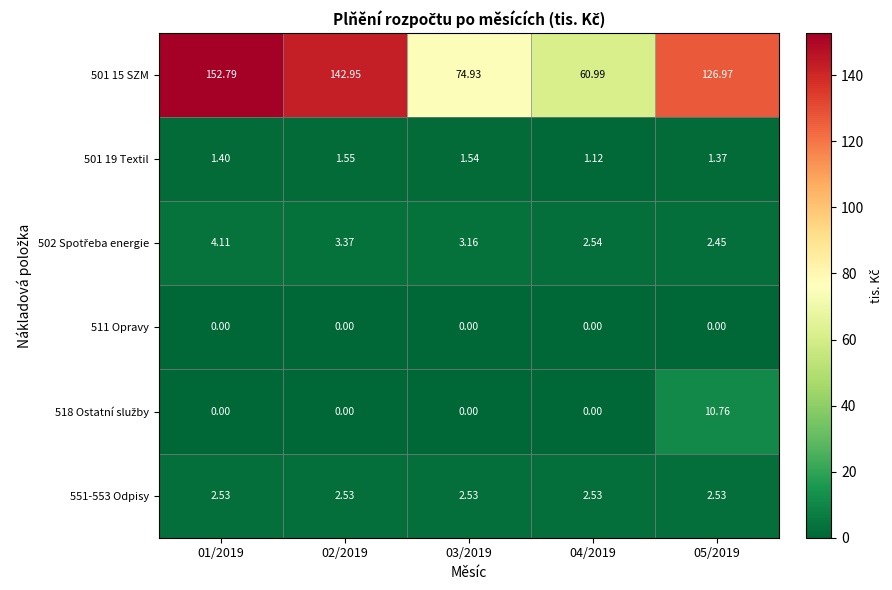

How many distinct data groups are displayed?

6